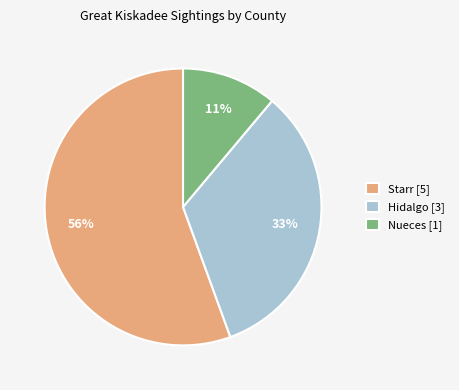

Does Starr [5] account for over 50% of the chart?

Yes